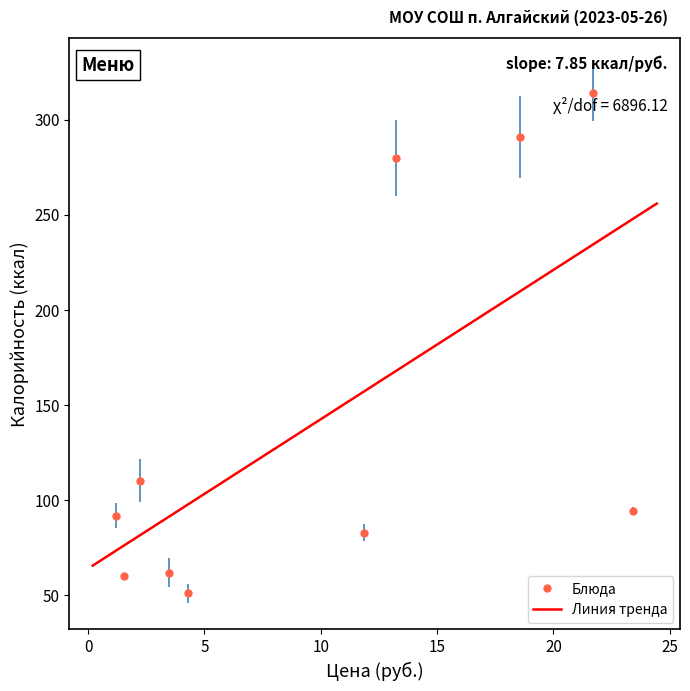

What is the range of X values (max minus min)?

22.2